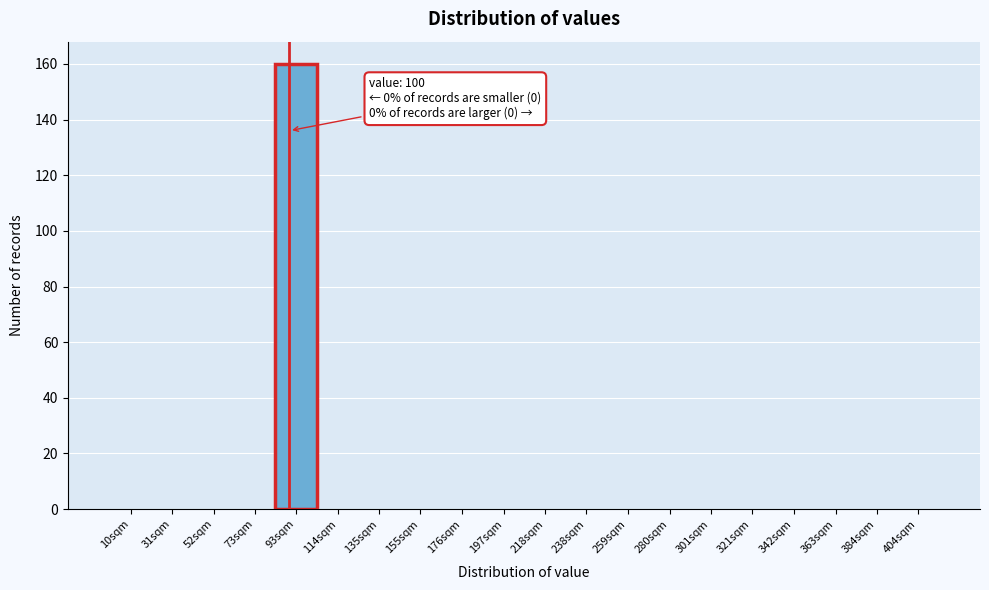

Reading left to right, what are all the values shown in this chart?

10sqm=0	31sqm=0	52sqm=0	73sqm=0	93sqm=160	114sqm=0	135sqm=0	155sqm=0	176sqm=0	197sqm=0	218sqm=0	238sqm=0	259sqm=0	280sqm=0	301sqm=0	321sqm=0	342sqm=0	363sqm=0	384sqm=0	404sqm=0